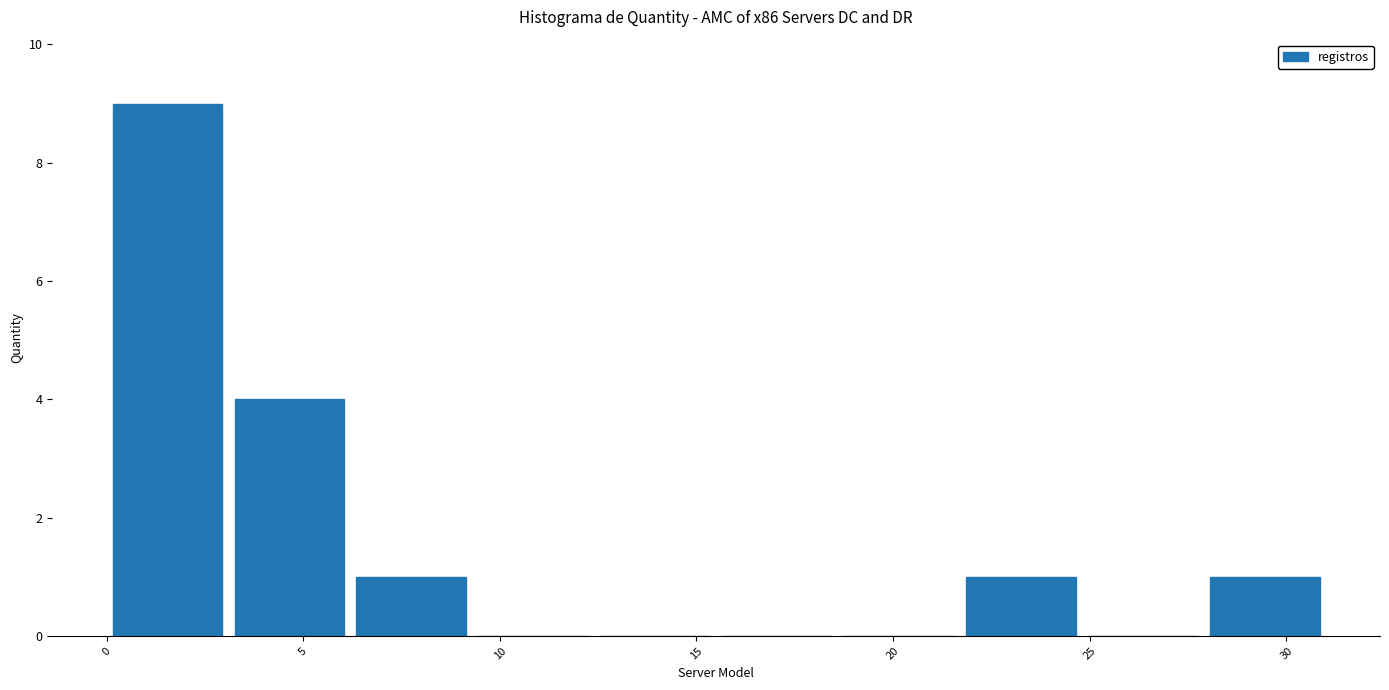

Reading left to right, list every bar in this chart as the range it spans on the x-axis followed by its height. Neither the bar edges nor the heights are printed on the chart, so give them approximately, as read against the axes.

0.0 to 3.1: 9
3.1 to 6.2: 4
6.2 to 9.3: 1
9.3 to 12.4: 0
12.4 to 15.5: 0
15.5 to 18.6: 0
18.6 to 21.7: 0
21.7 to 24.8: 1
24.8 to 27.9: 0
27.9 to 31.0: 1